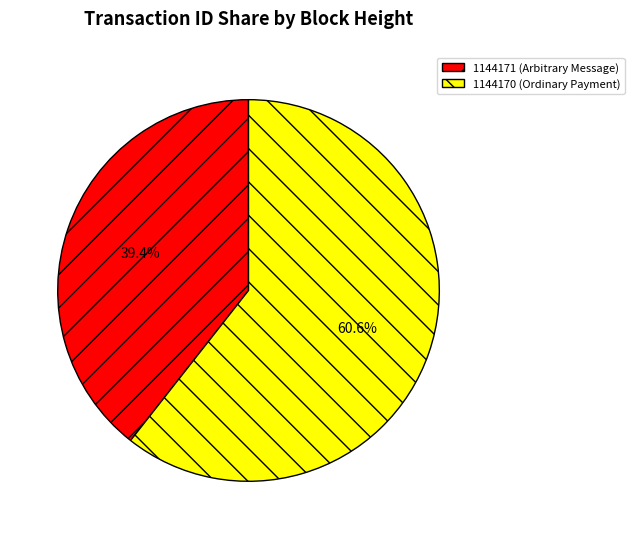

Is there a majority slice in this chart?

Yes